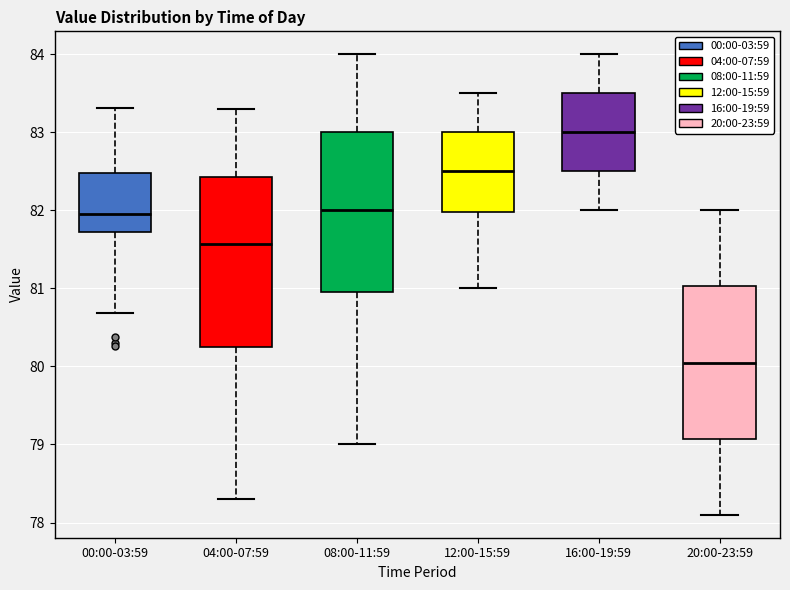

Which box is the tallest, from its lower edge to its upper edge?

04:00-07:59